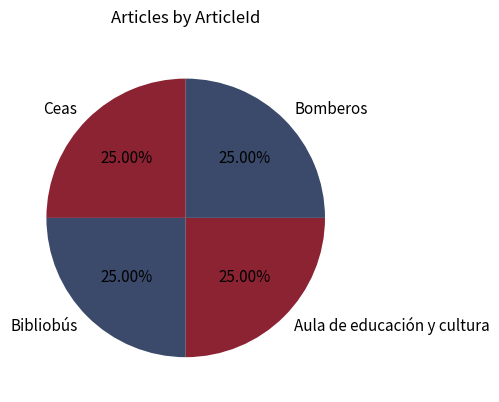

Is there a majority slice in this chart?

No